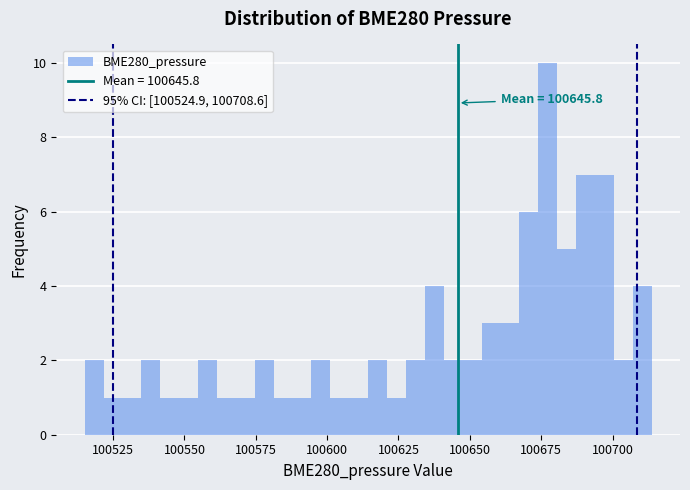

Around what value on the x-axis is the tallest bar? Give the approximate position of its centre, as read against the axis.

100675